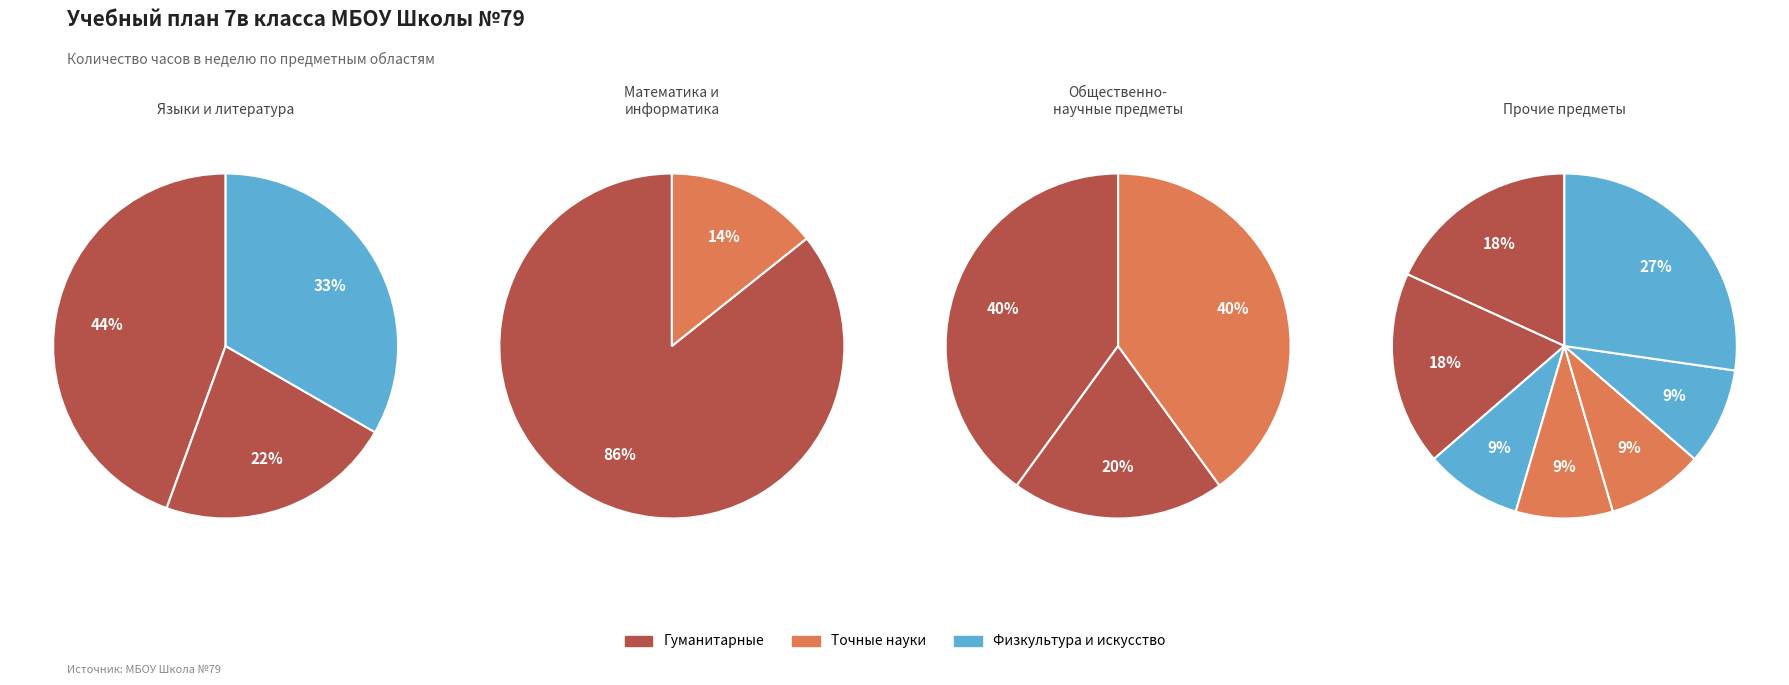

Is it true that Музыка is 16% of the pie?

False